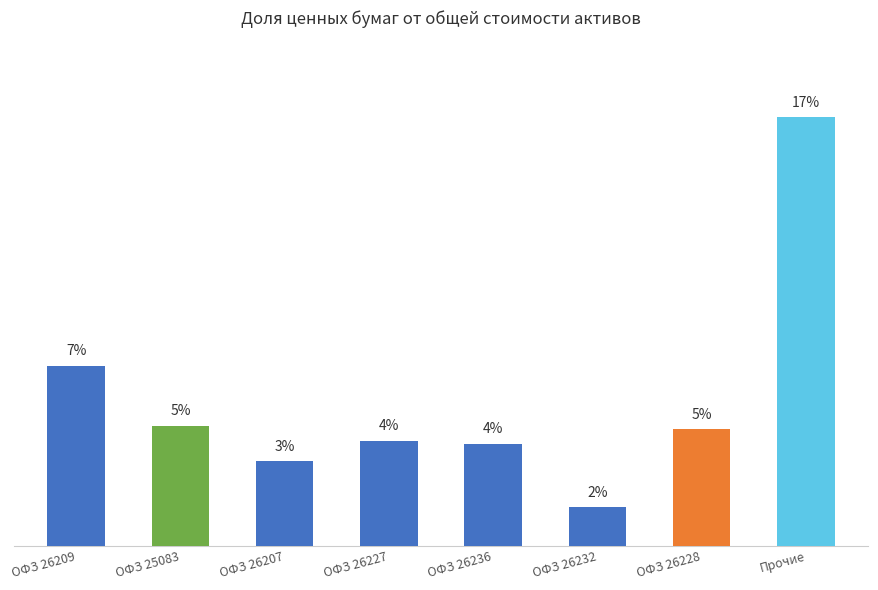

Rank the categories by value from highest to lowest.

Прочие, ОФЗ 26209, ОФЗ 25083, ОФЗ 26228, ОФЗ 26227, ОФЗ 26236, ОФЗ 26207, ОФЗ 26232